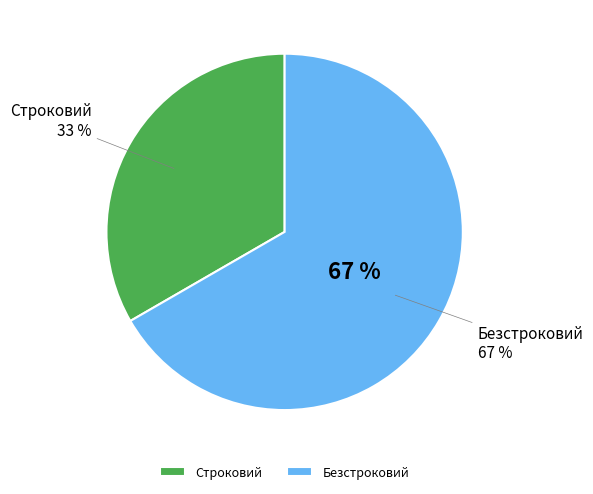

Rank the categories by value from highest to lowest.

Безстроковий, Строковий